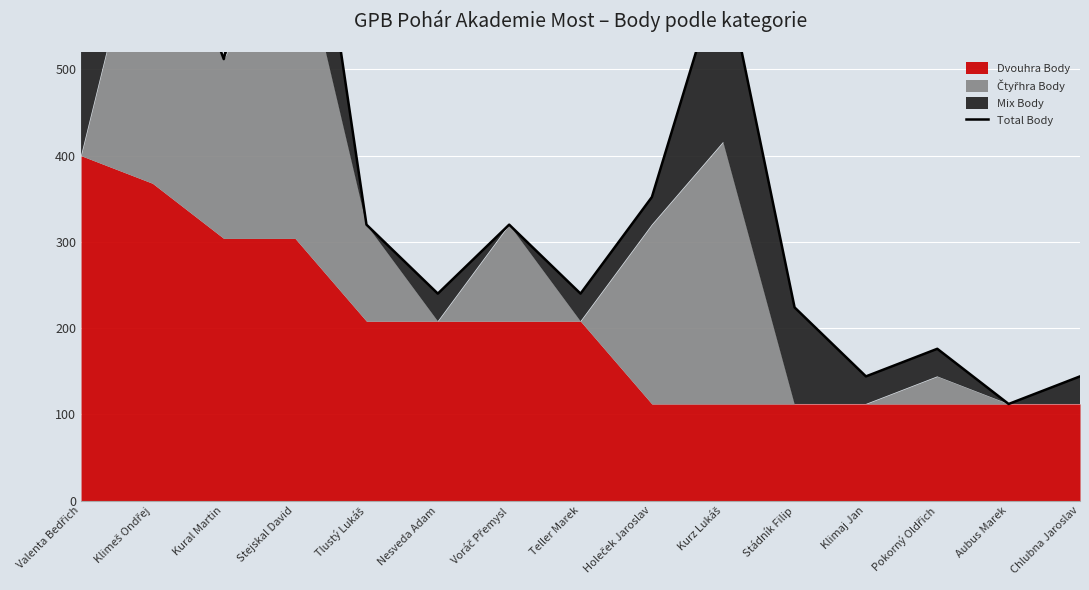

How many points are higher than both their immediate neighbors (excluding endpoints)?

4